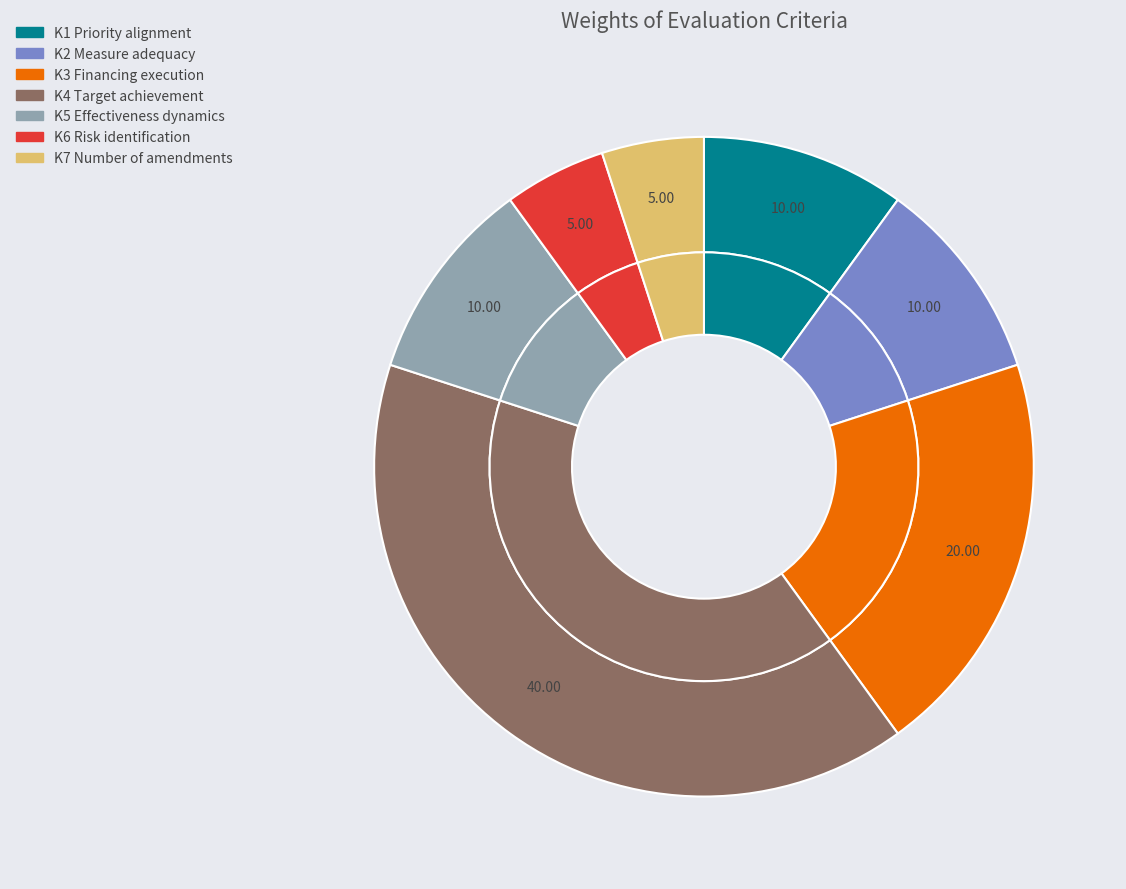

What is the total percentage of K4 and K3?

60.0%